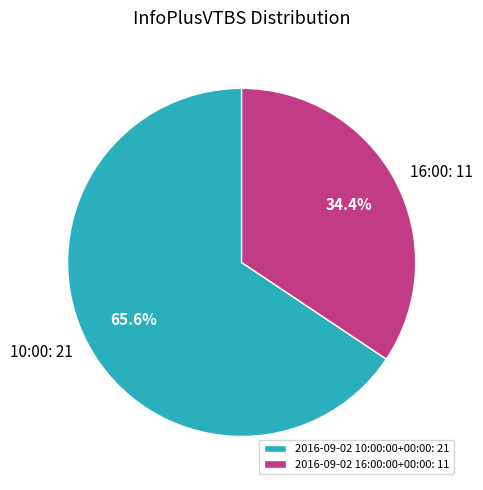

Rank the categories by value from lowest to highest.

2016-09-02 16:00:00+00:00, 2016-09-02 10:00:00+00:00